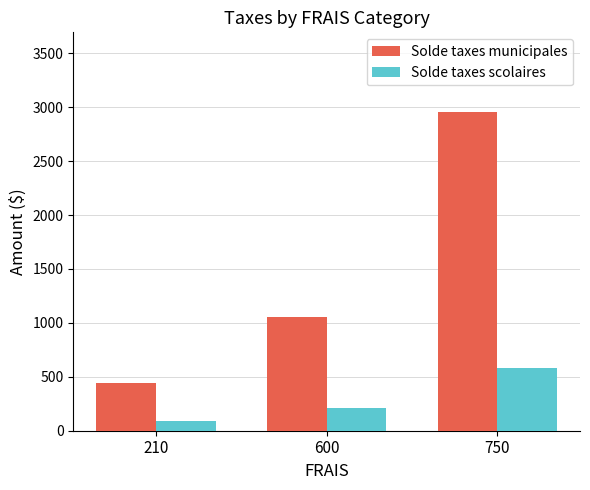

What is the lowest value of the Solde taxes municipales series?

440.1